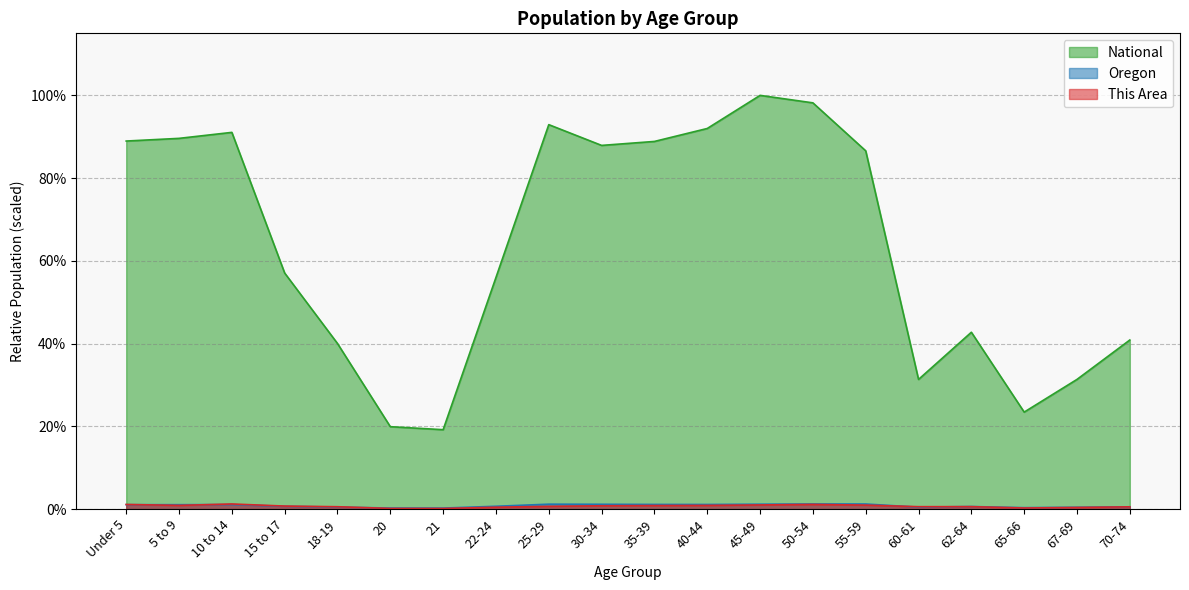

Reading left to right, transcribe all the data shown in this chart.

This Area: Under 5=0.0	5 to 9=0.0	10 to 14=0.0	15 to 17=0.0	18-19=0.0	20=0.0	21=0.0	22-24=0.0	25-29=0.0	30-34=0.0	35-39=0.0	40-44=0.0	45-49=0.0	50-54=0.0	55-59=0.0	60-61=0.0	62-64=0.0	65-66=0.0	67-69=0.0	70-74=0.0
Oregon: Under 5=0.0	5 to 9=0.0	10 to 14=0.0	15 to 17=0.0	18-19=0.0	20=0.0	21=0.0	22-24=0.0	25-29=0.0	30-34=0.0	35-39=0.0	40-44=0.0	45-49=0.0	50-54=0.0	55-59=0.0	60-61=0.0	62-64=0.0	65-66=0.0	67-69=0.0	70-74=0.0
National: Under 5=0.9	5 to 9=0.9	10 to 14=0.9	15 to 17=0.6	18-19=0.4	20=0.2	21=0.2	22-24=0.6	25-29=0.9	30-34=0.9	35-39=0.9	40-44=0.9	45-49=1.0	50-54=1.0	55-59=0.9	60-61=0.3	62-64=0.4	65-66=0.2	67-69=0.3	70-74=0.4